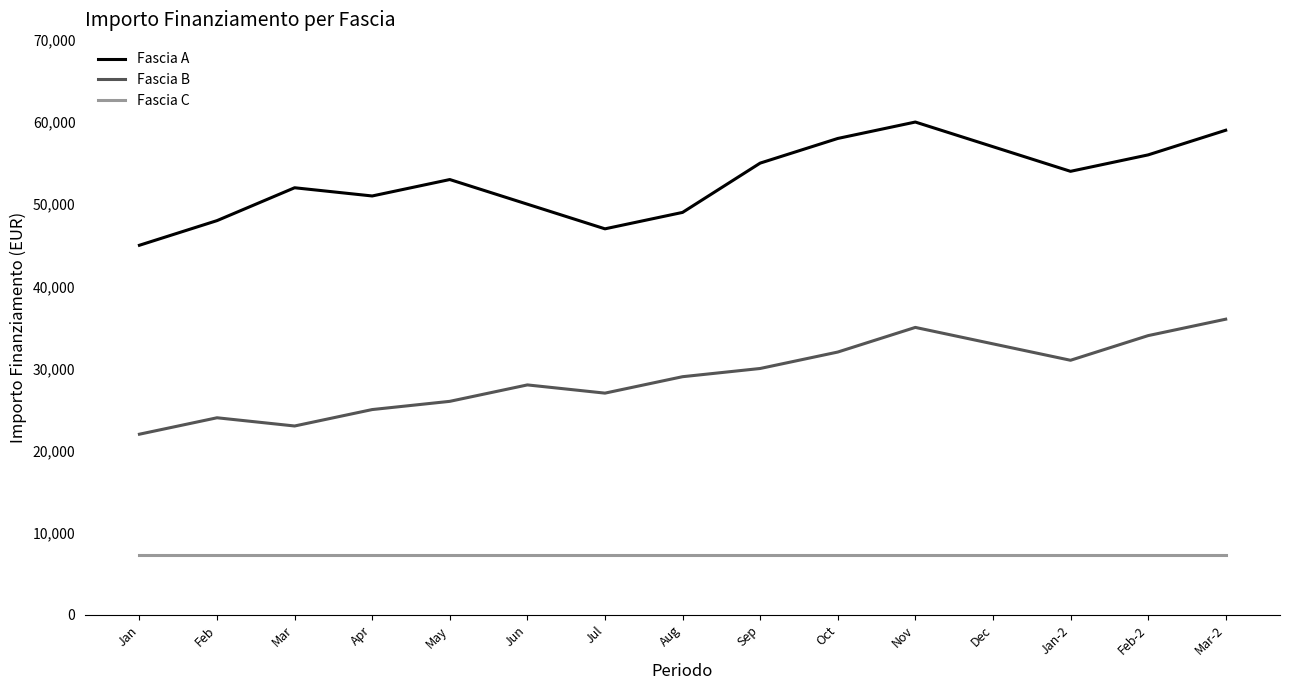

At Oct, list the series in order from largest to smallest.

Fascia A, Fascia B, Fascia C